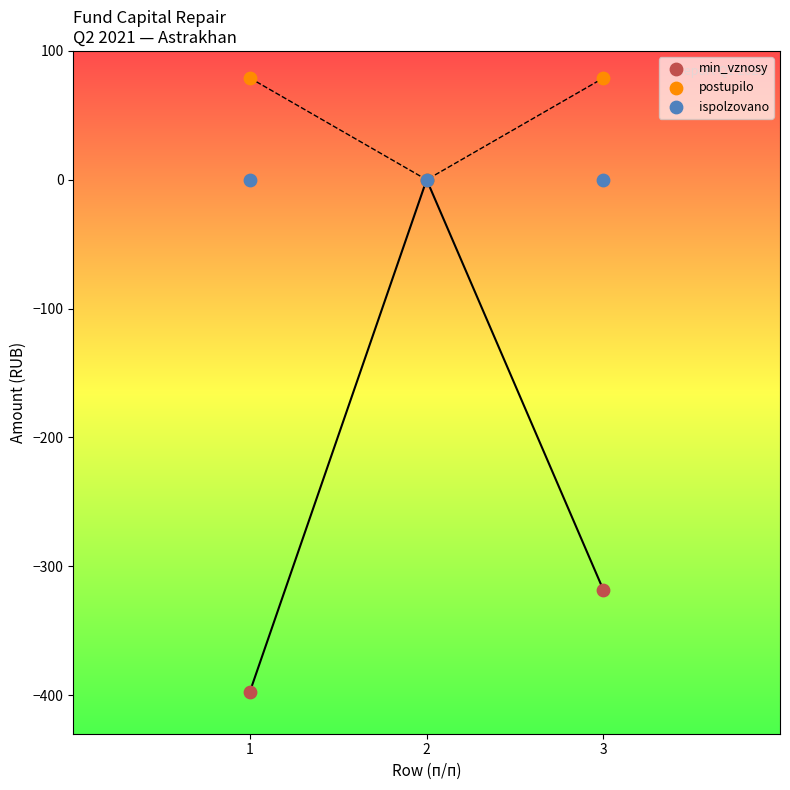

In the min_vznosy series, what Y value is closest to -198?

-318.3